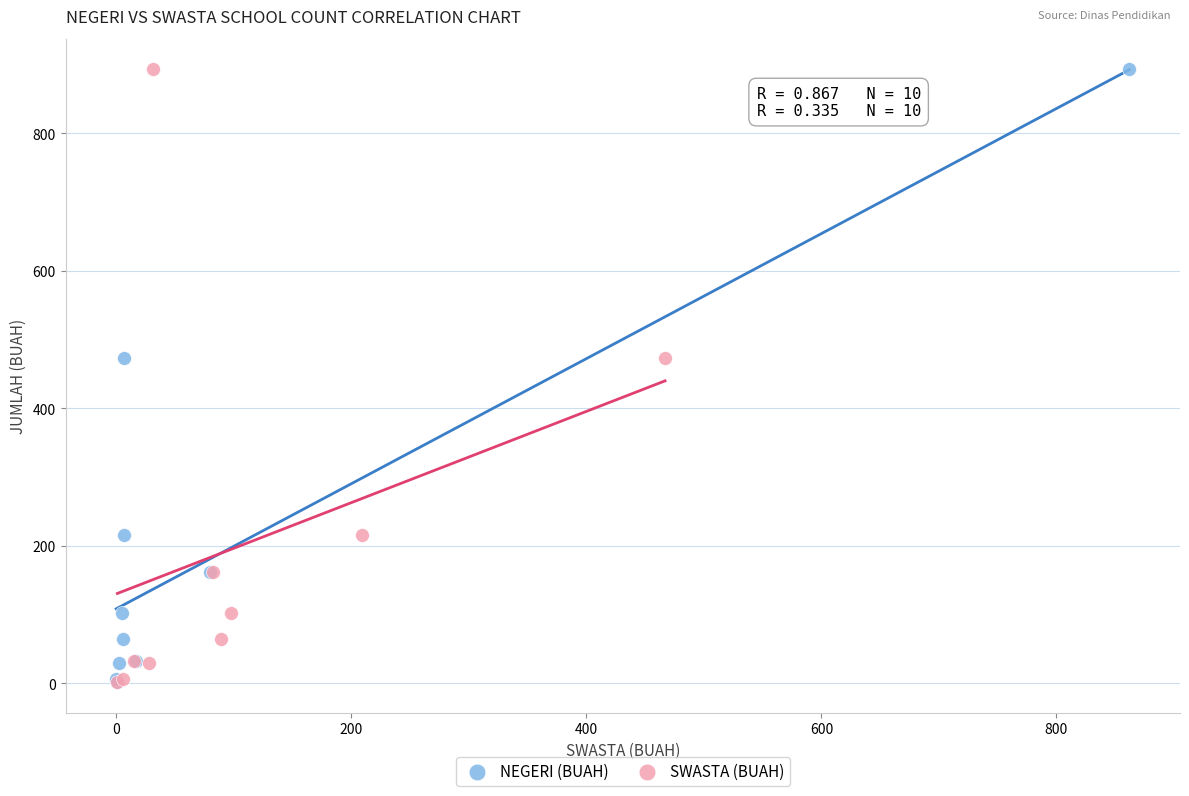

What are all the series names shown in the legend?

NEGERI (BUAH), SWASTA (BUAH)